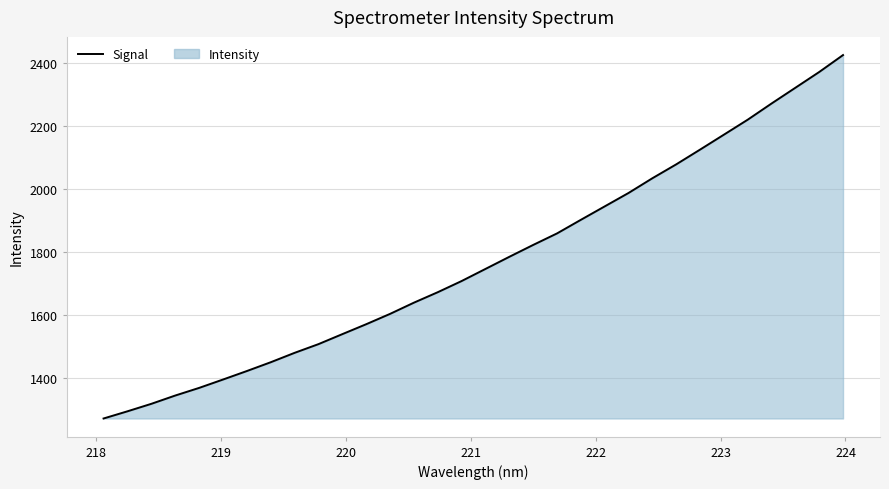

How many data points are less than 1745?

16